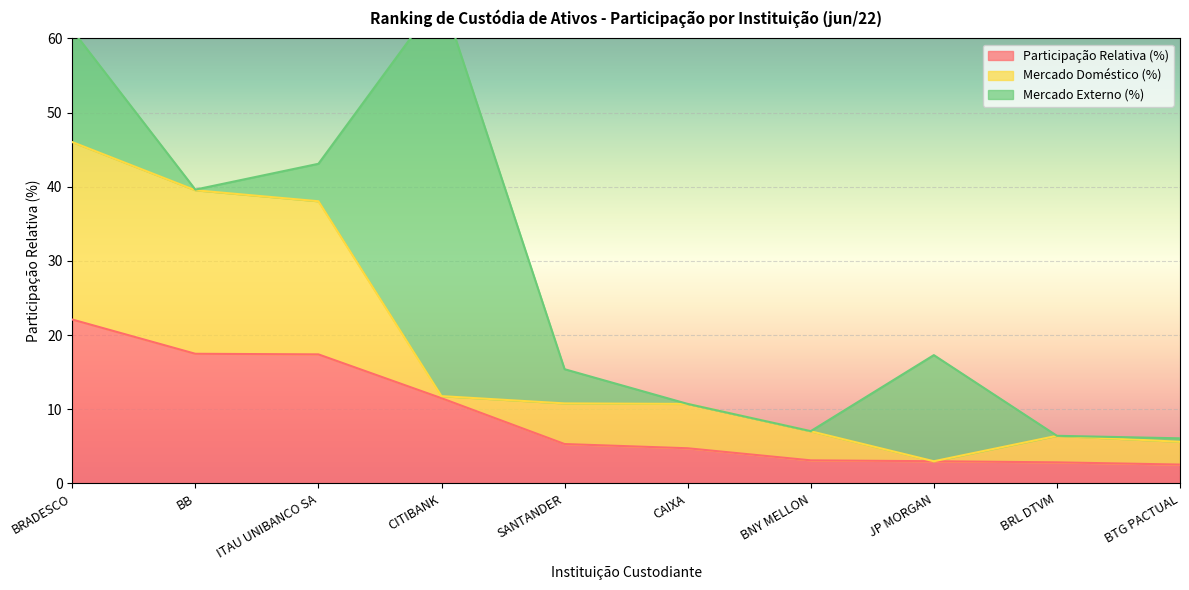

Between which two adjacent categories do Mercado Doméstico (%) and Participação Relativa (%) first intersect?

ITAU UNIBANCO SA and CITIBANK